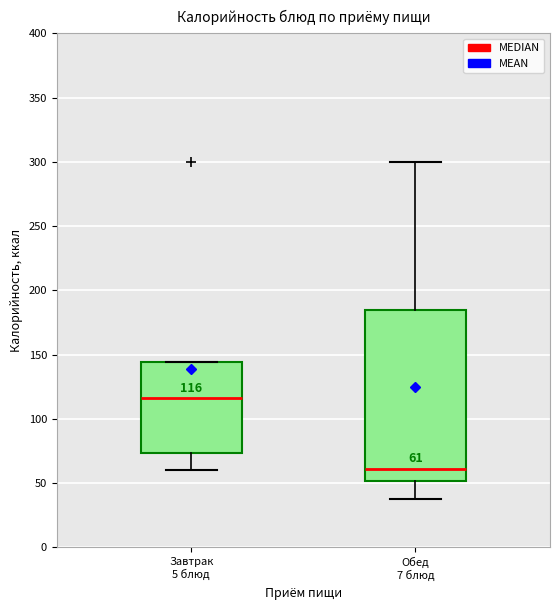

Which box is the tallest, from its lower edge to its upper edge?

Обед 7 блюд